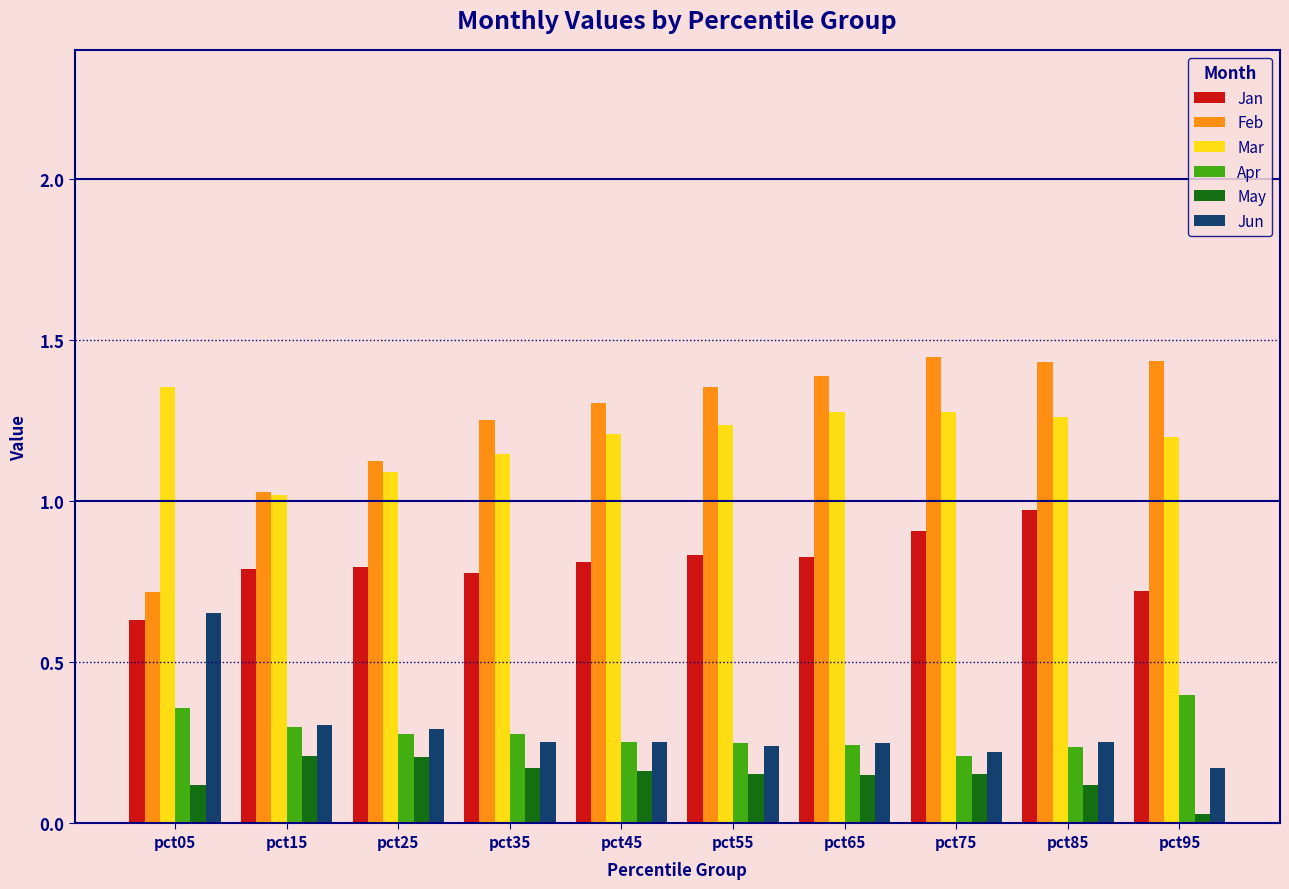

Which series has the widest spread of values?

Feb